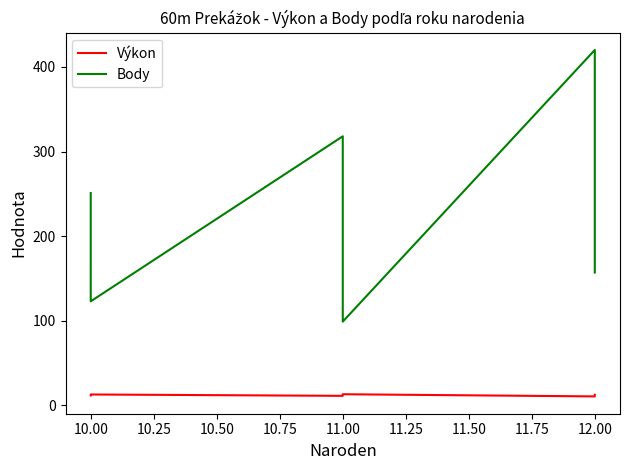

Reading left to right, list all the values displayed in this chart.

Výkon: 11.8	12.3	12.5	12.9	11.3	13.2	10.7	12.6
Body: 251.0	186.0	171.0	123.0	318.0	99.0	420.0	157.0